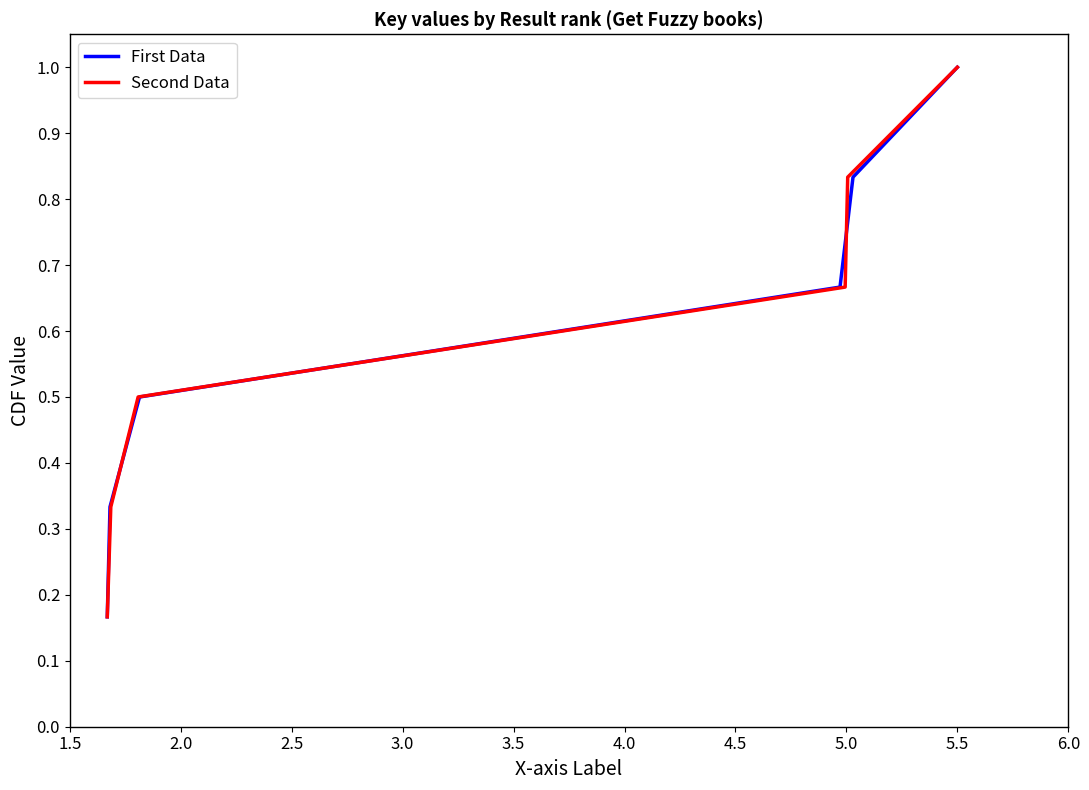

What is the maximum value for Second Data?

1.0